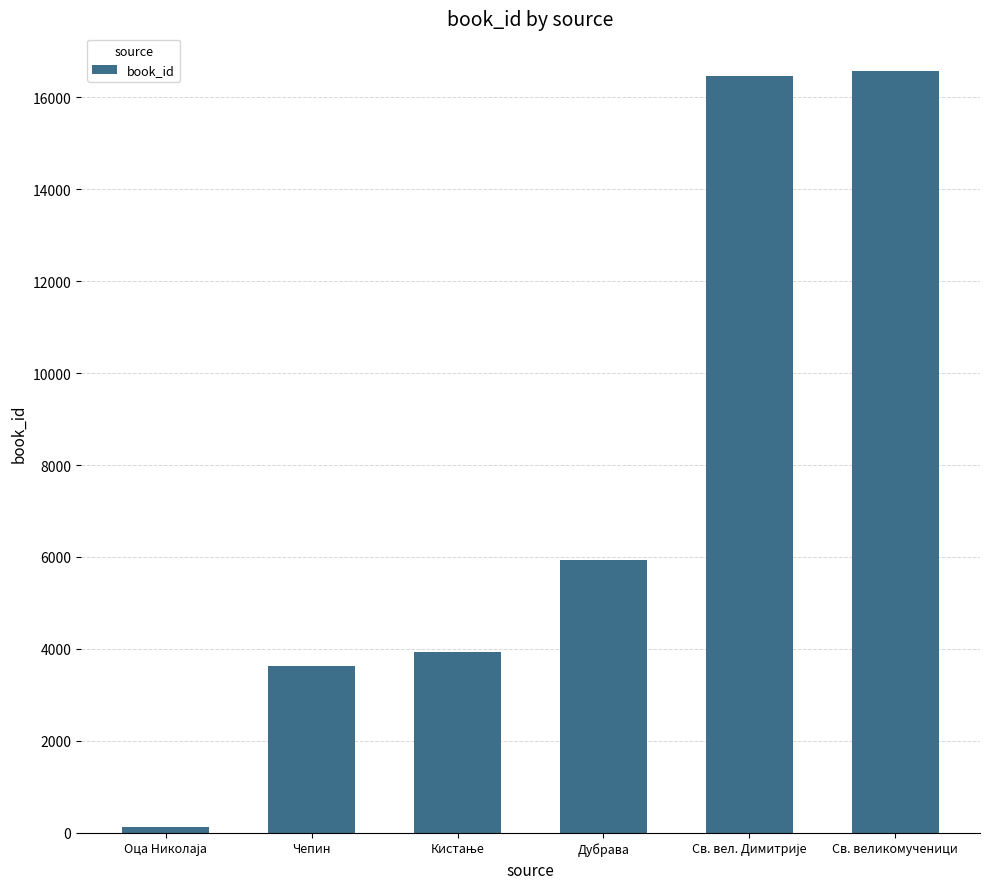

What is the average value?

7773